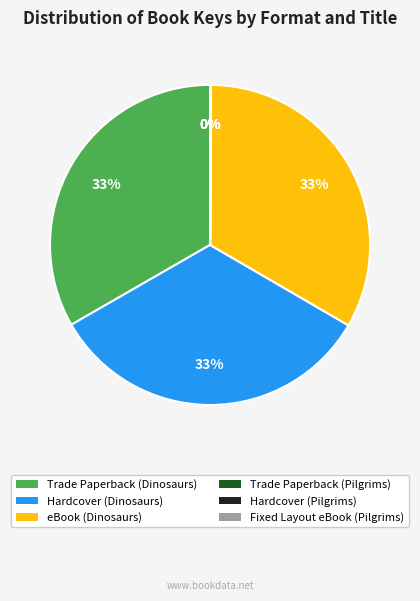

To the nearest percent, what percentage of the pie is Trade Paperback (Dinosaurs)?

33%